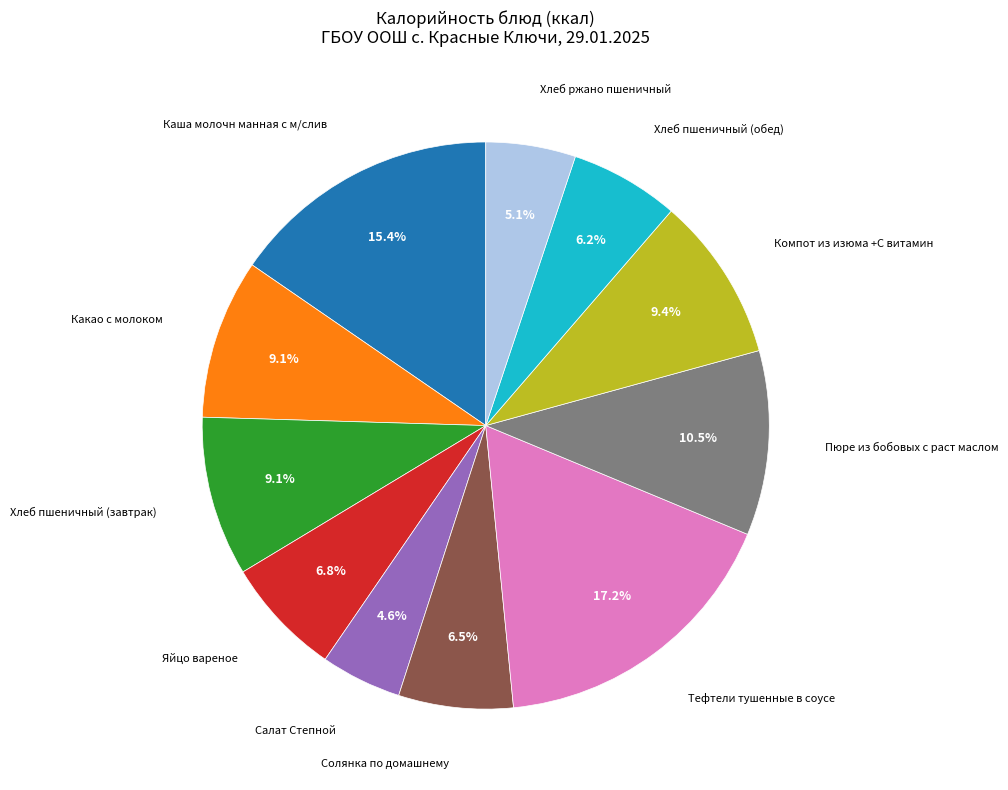

Is there any slice that represents more than half of the pie?

No